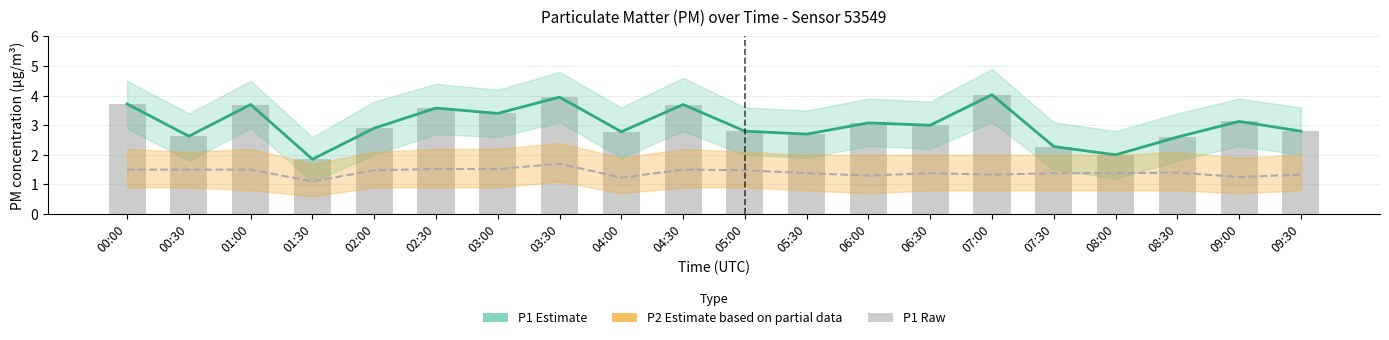

Which category has the highest value in the P1 (raw) series?

07:00